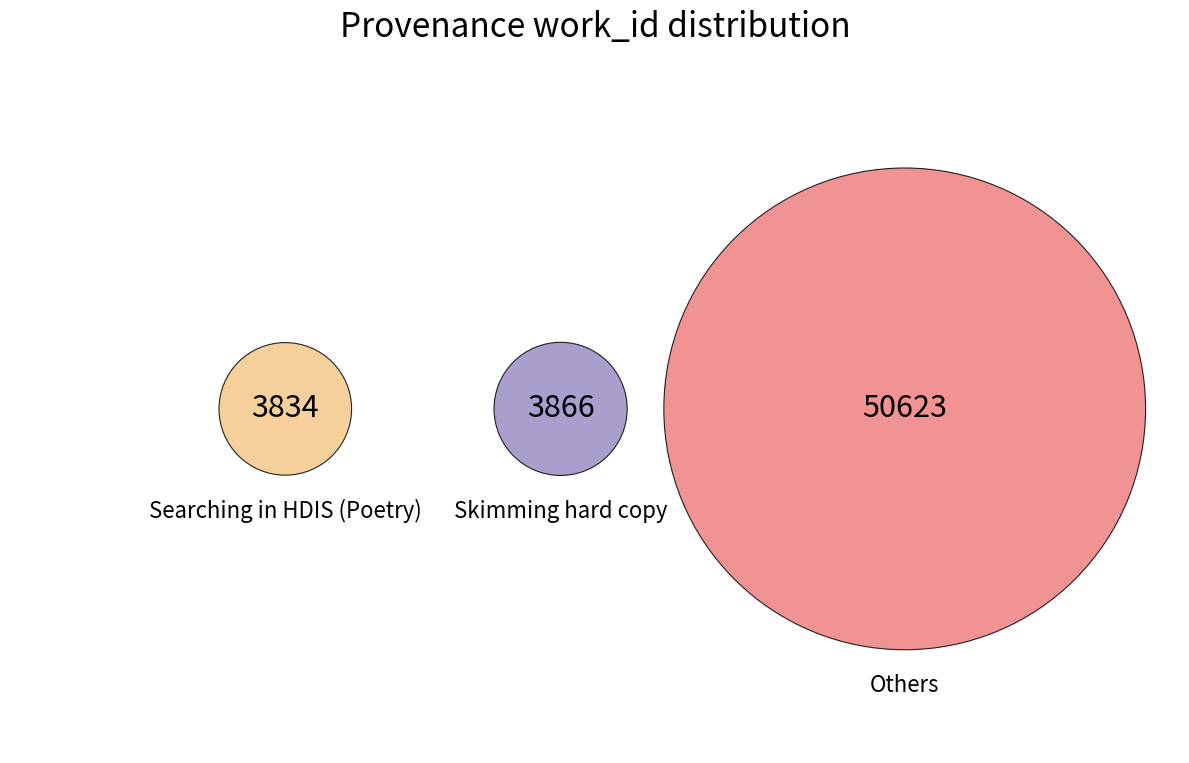

True or false: LION accounts for 3% of the total.

False